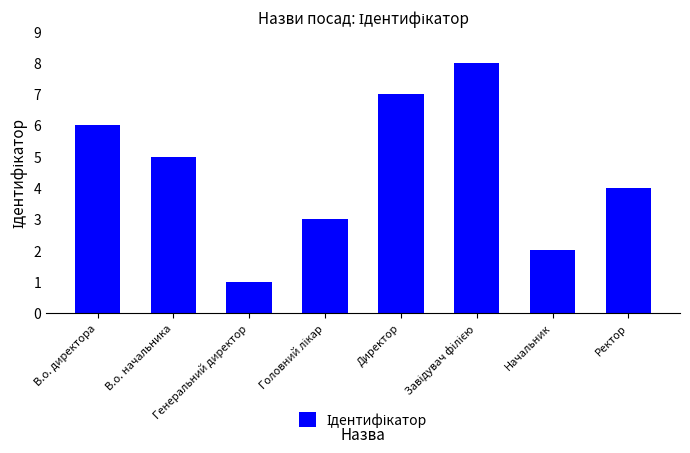

What is the label of the 4th bar from the right?

Директор